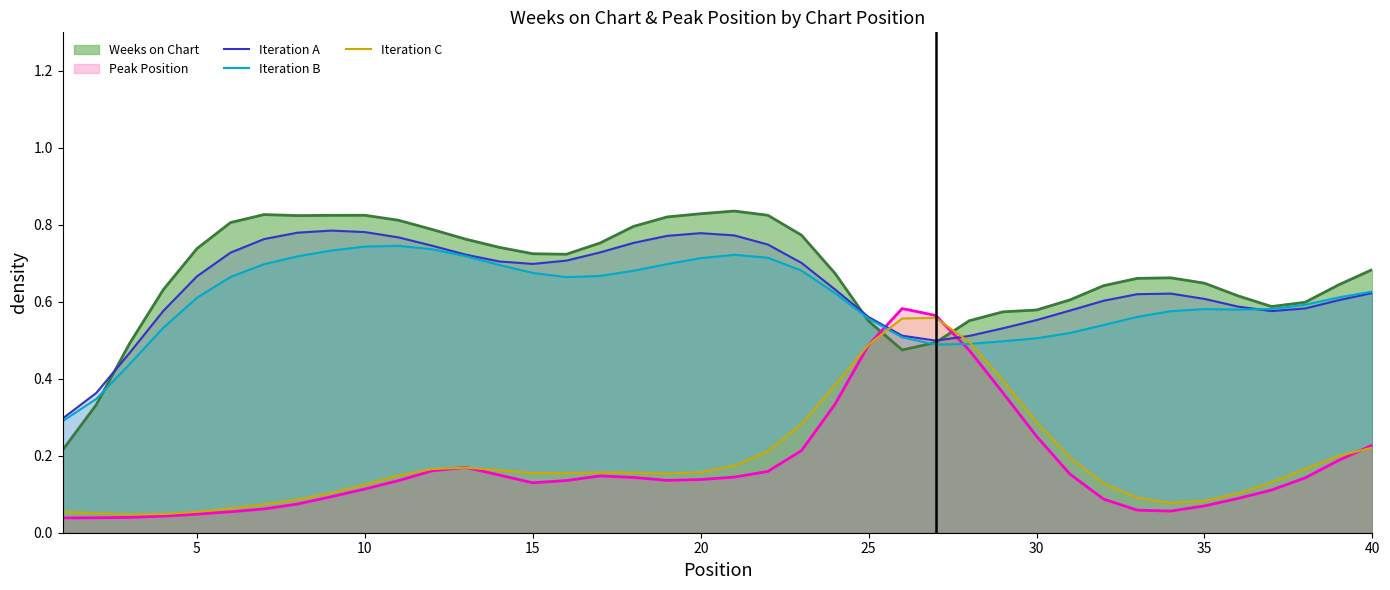

After their last crossing, which series has the higher values: Iteration B or Peak Position?

Iteration B